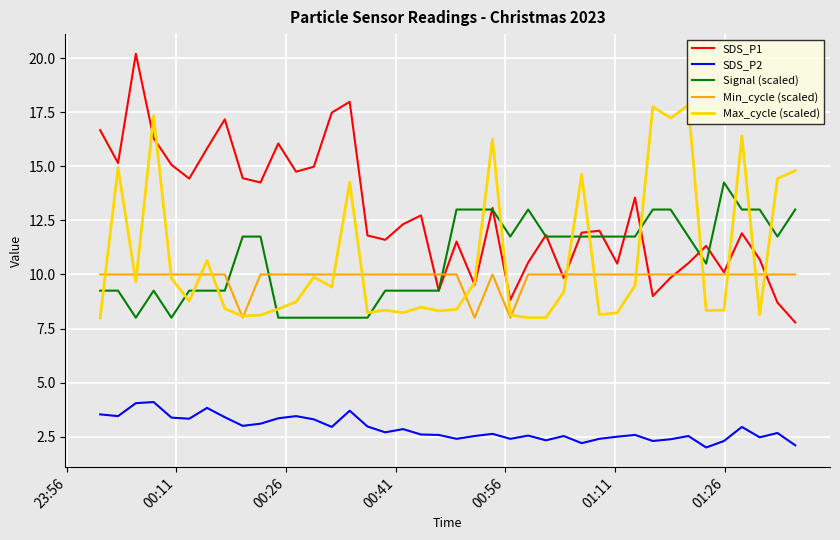

Rank the series by their maximum value, from lowest to highest.

SDS_P2, Min_cycle (scaled), Signal (scaled), Max_cycle (scaled), SDS_P1